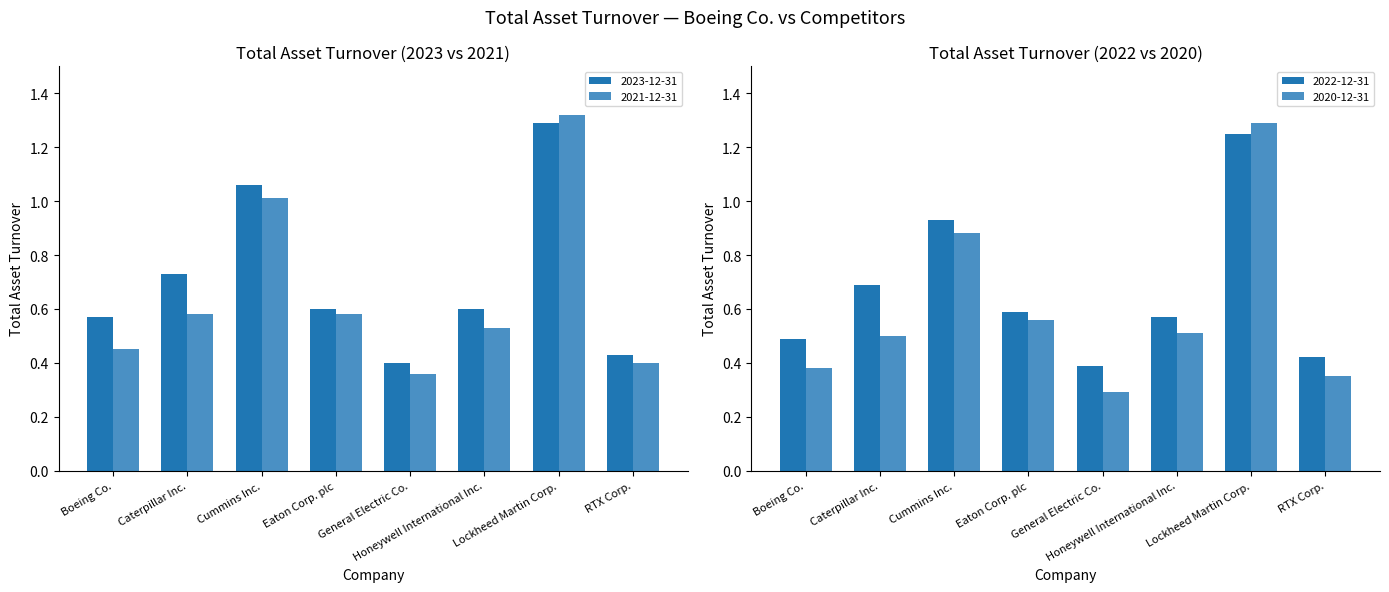

What is the sum of all 2020-12-31 values?

4.8